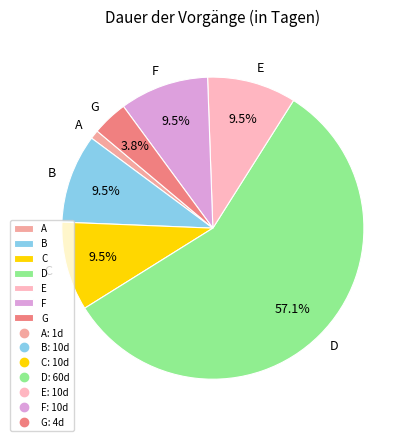

What is the largest slice in the pie chart?

D